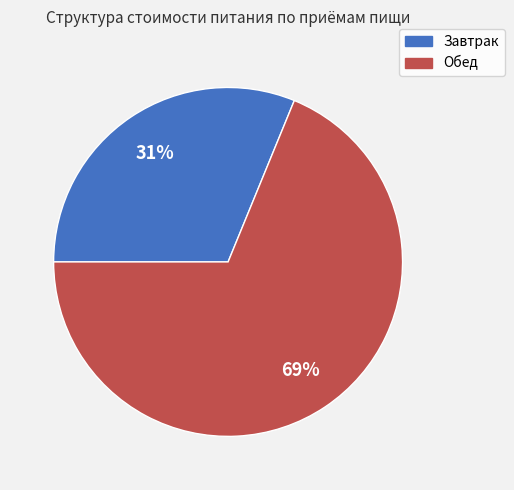

Between Обед and Завтрак, which is larger?

Обед